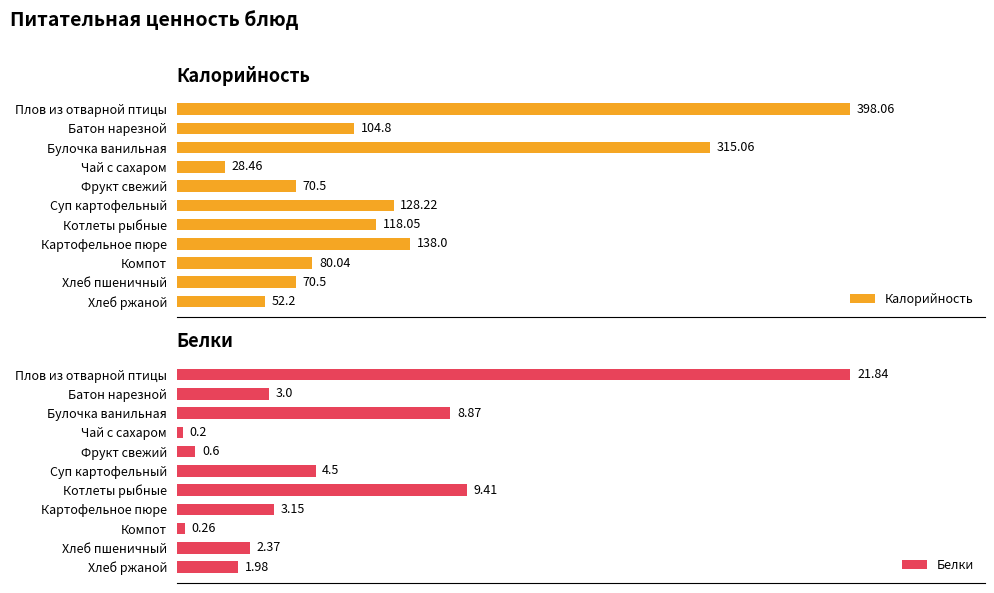

Reading left to right, transcribe all the data shown in this chart.

Калорийность: 398.1	104.8	315.1	28.5	70.5	128.2	118.0	138.0	80.0	70.5	52.2
Белки: 21.8	3.0	8.9	0.2	0.6	4.5	9.4	3.1	0.3	2.4	2.0